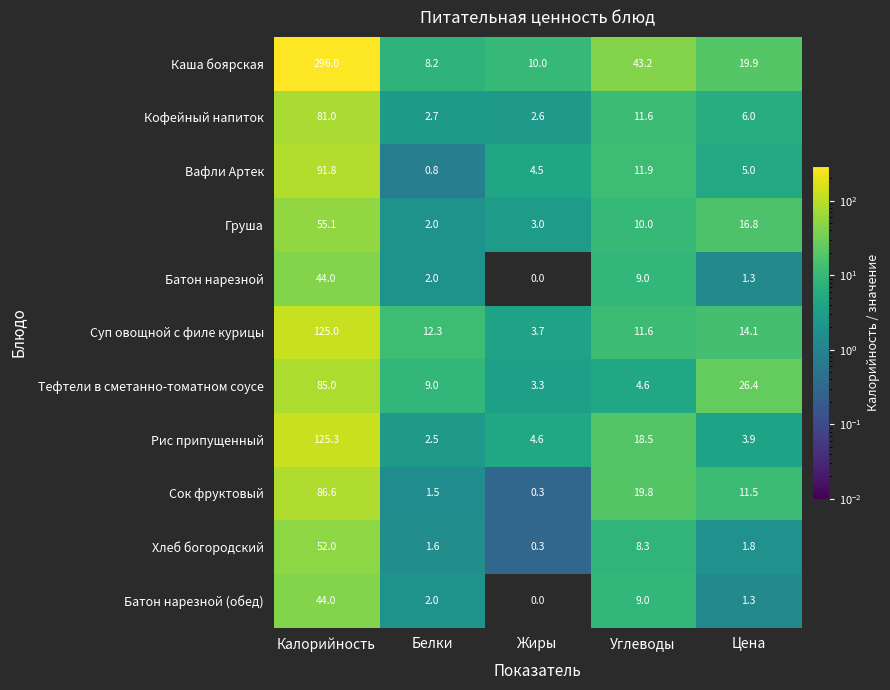

Which category has the lowest value across all series?

Жиры